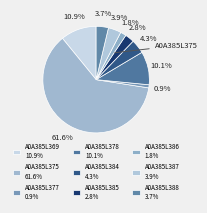

Rank the categories by value from highest to lowest.

A0A385L375, A0A385L369, A0A385L378, A0A385L384, A0A385L387, A0A385L388, A0A385L385, A0A385L386, A0A385L377